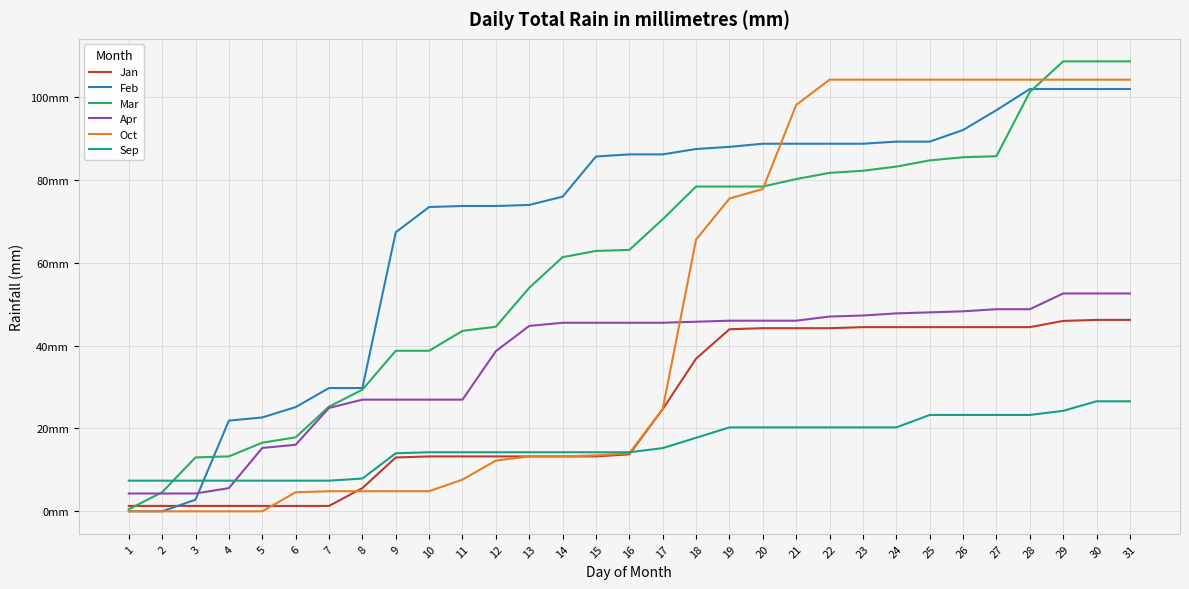

At which label does Apr reach its minimum?

1